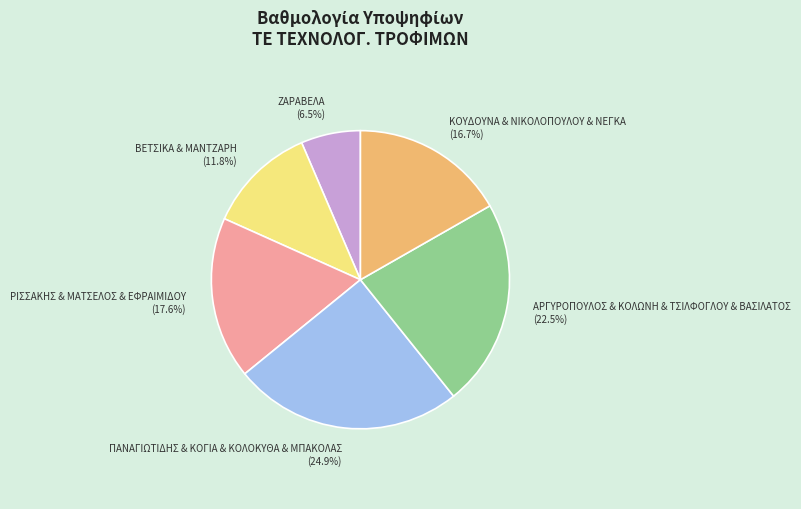

Which has a higher value, ΡΙΣΣΑΚΗΣ & ΜΑΤΣΕΛΟΣ & ΕΦΡΑΙΜΙΔΟΥ (17.6%) or ΖΑΡΑΒΕΛΑ (6.5%)?

ΡΙΣΣΑΚΗΣ & ΜΑΤΣΕΛΟΣ & ΕΦΡΑΙΜΙΔΟΥ (17.6%)